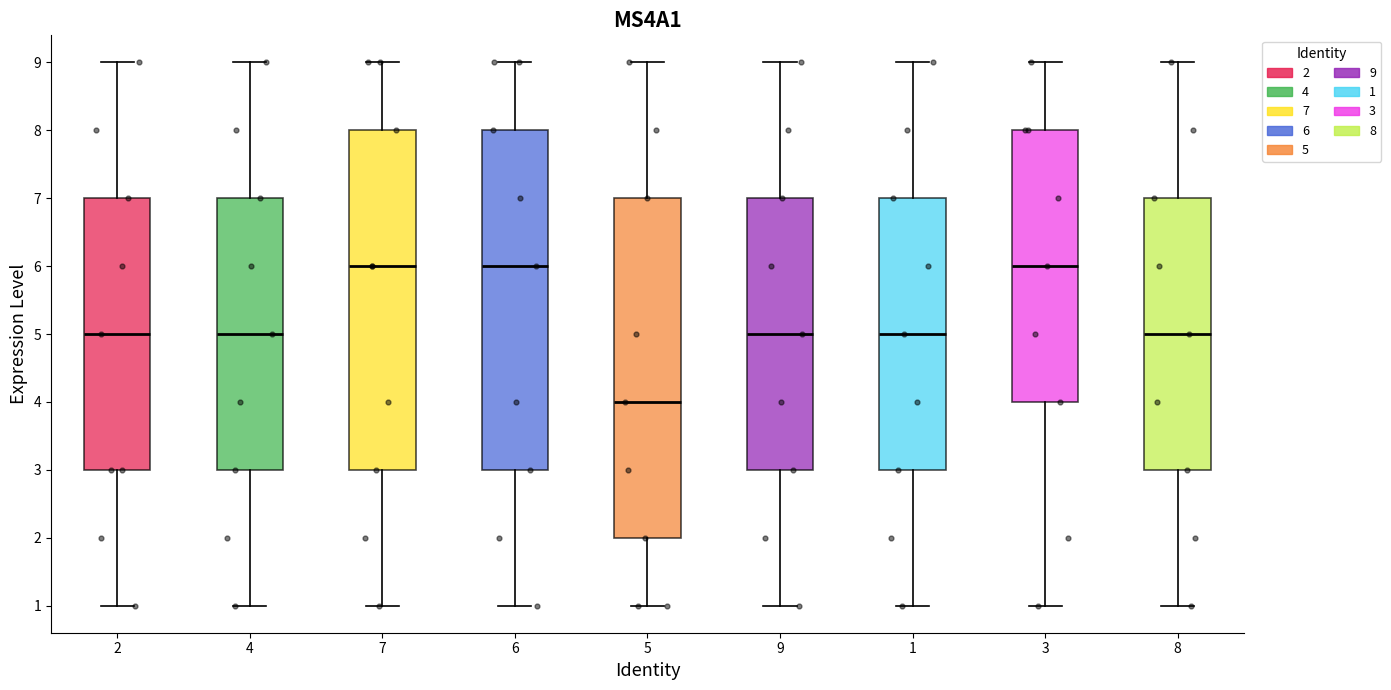

Reading left to right, read every box against the y-axis: the position of its median line, the range the box covers, and the ends of its whiskers. The values are not printed on the chart, so give them approximately, as read against the axis.

2: median 5, box 3 to 7, whiskers 1 to 9
4: median 5, box 3 to 7, whiskers 1 to 9
7: median 6, box 3 to 8, whiskers 1 to 9
6: median 6, box 3 to 8, whiskers 1 to 9
5: median 4, box 2 to 7, whiskers 1 to 9
9: median 5, box 3 to 7, whiskers 1 to 9
1: median 5, box 3 to 7, whiskers 1 to 9
3: median 6, box 4 to 8, whiskers 1 to 9
8: median 5, box 3 to 7, whiskers 1 to 9